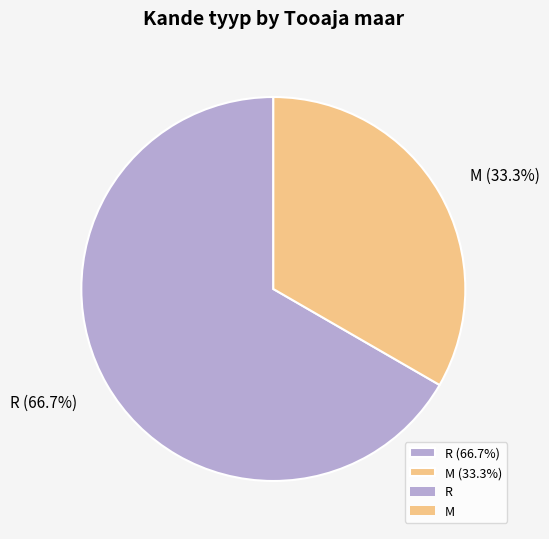

Rank the categories by value from lowest to highest.

M, R